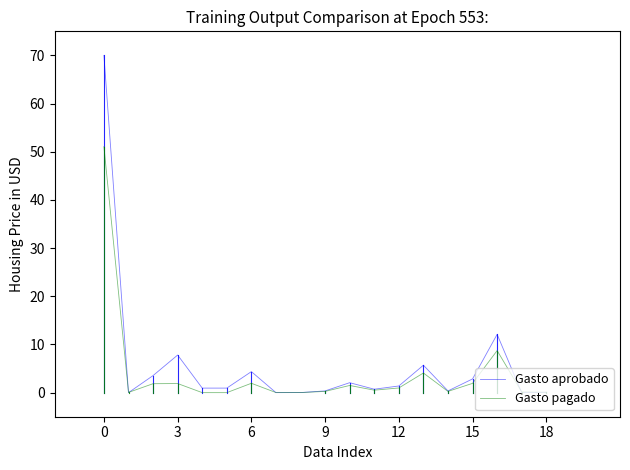

Rank the series by their maximum value, from highest to lowest.

Gasto aprobado, Gasto pagado